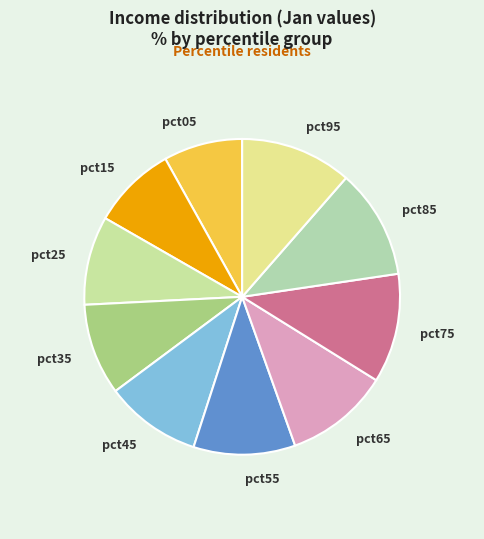

Which has a higher value, pct95 or pct35?

pct95